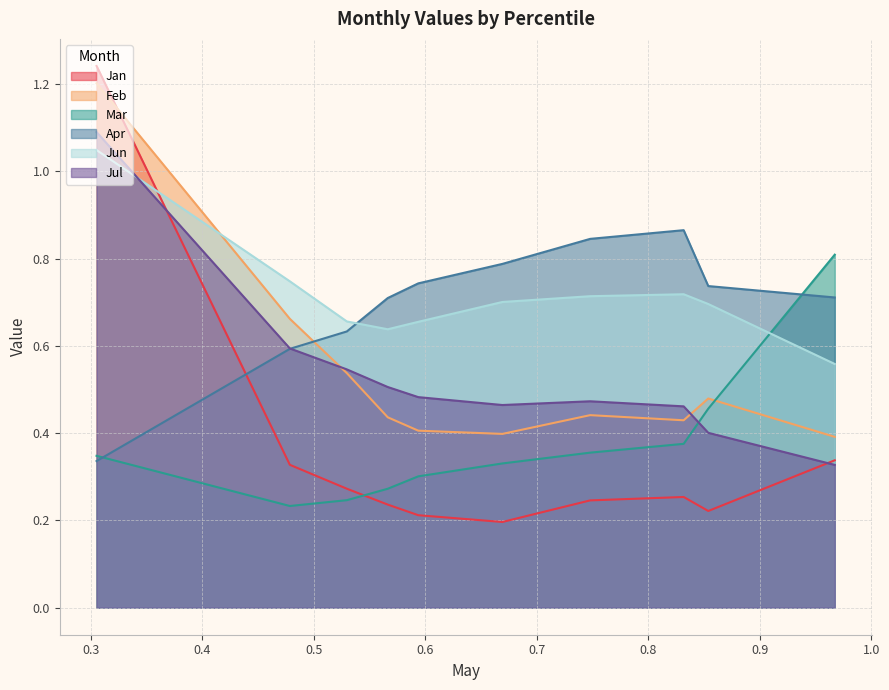

What is the approximate value of Jan at pct85?

0.2